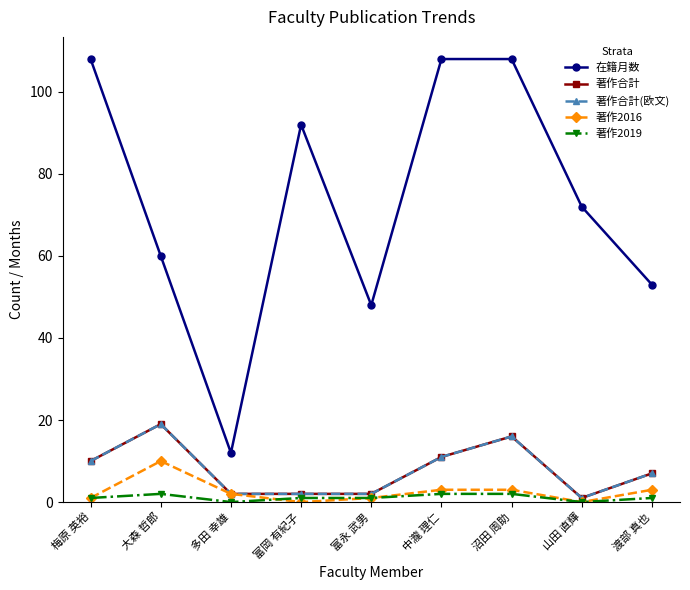

What is the highest value of the 著作合計 series?

19